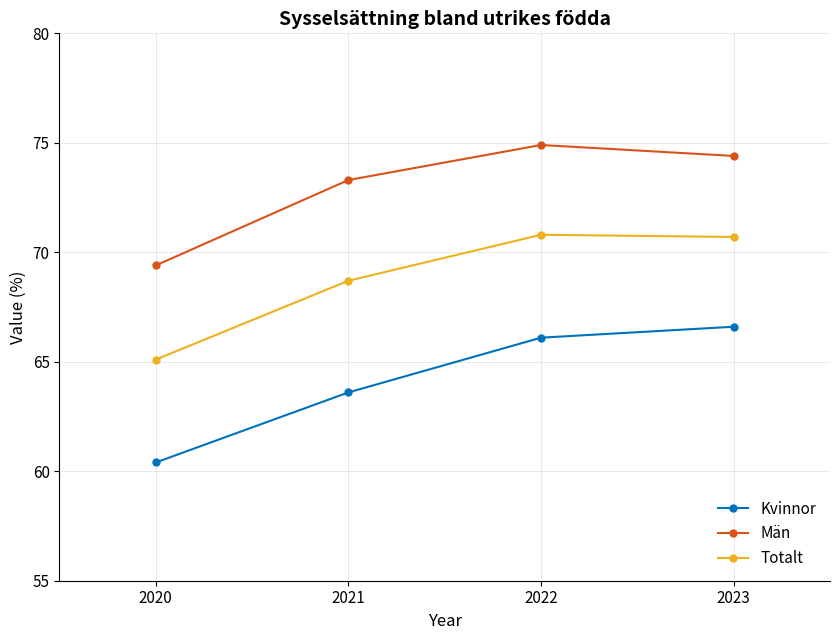

How many data points does each series have?

4